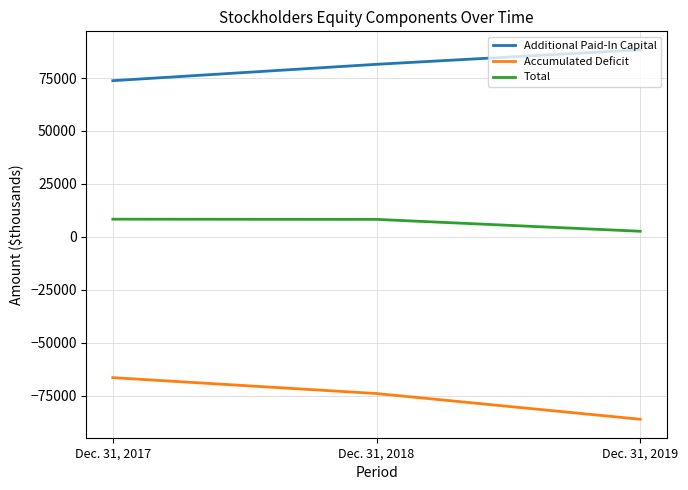

What is the difference between the maximum and minimum values in the Additional Paid-In Capital series?

14592